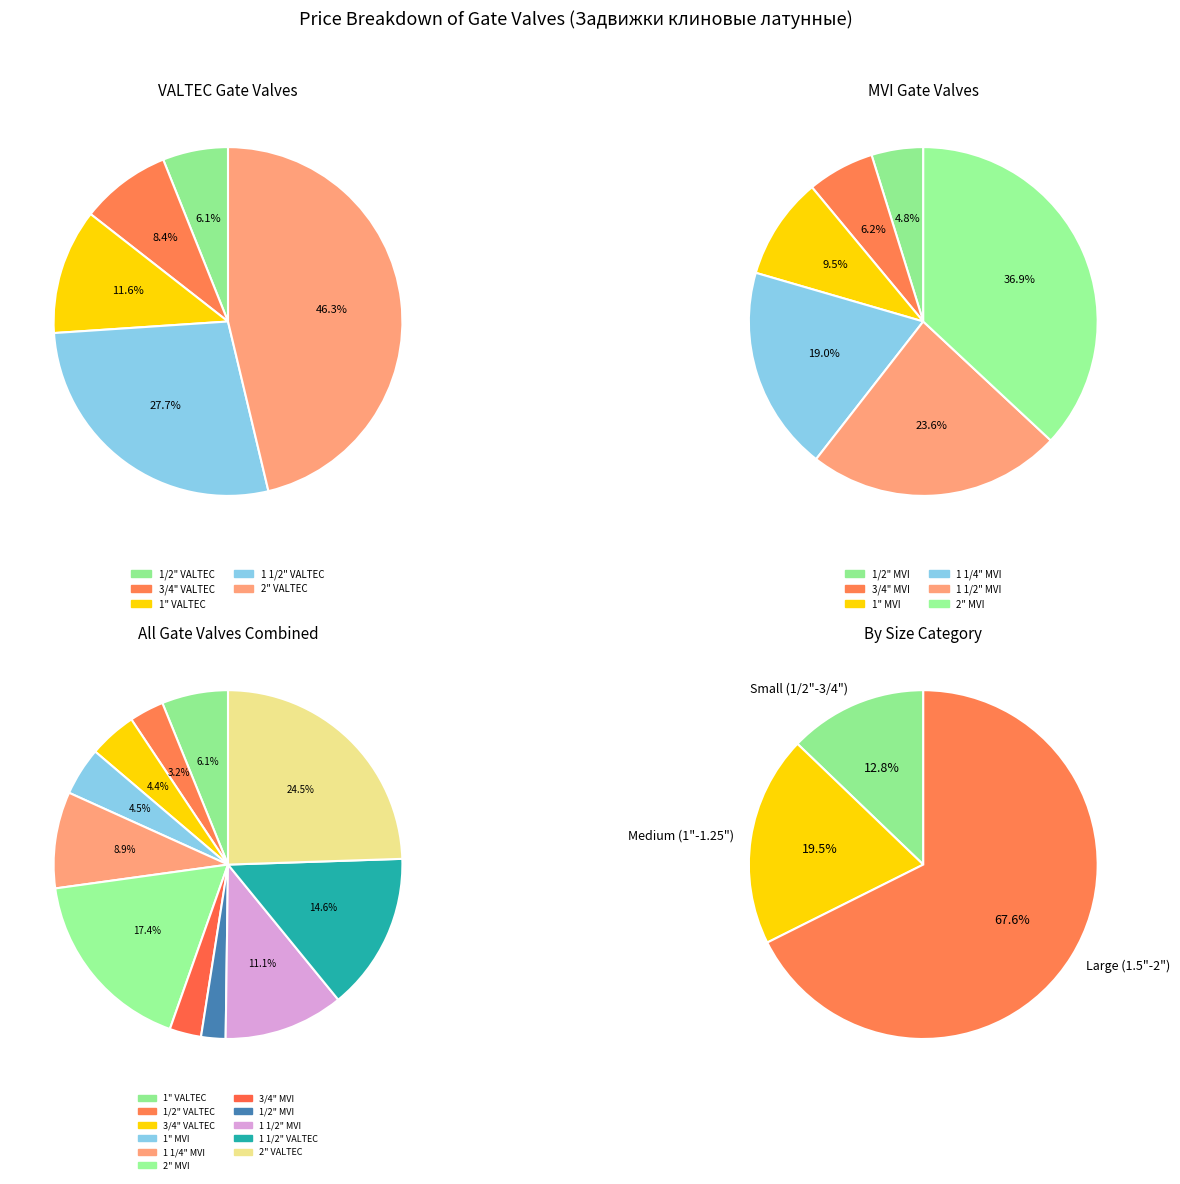

Is it true that VT.012.G.06 is 6% of the pie?

True